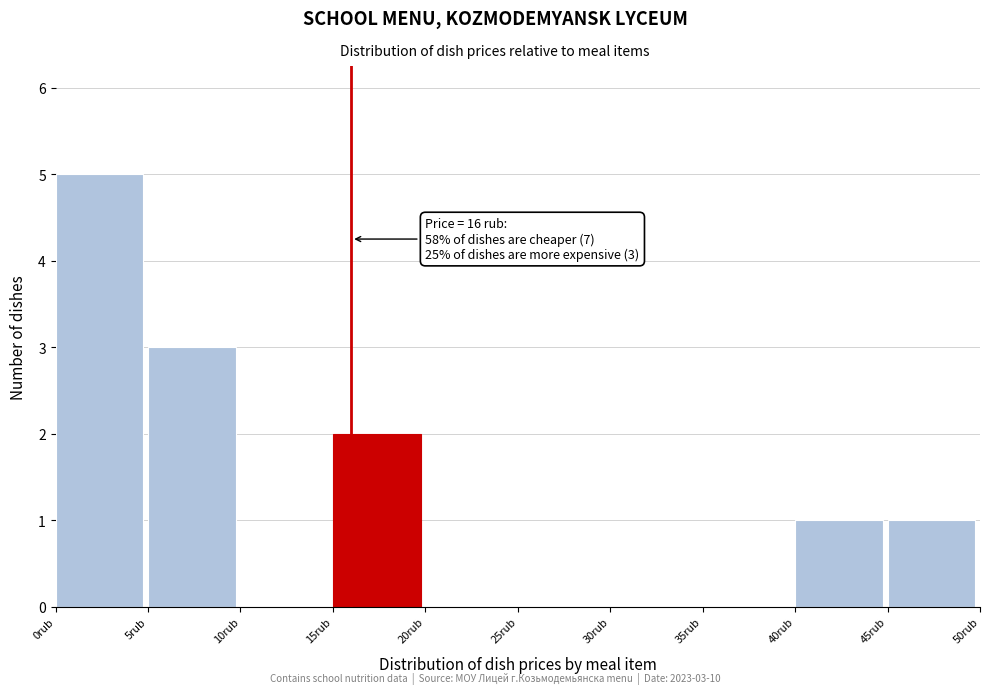

Over which range of the x-axis is the bar tallest?

0 to 5